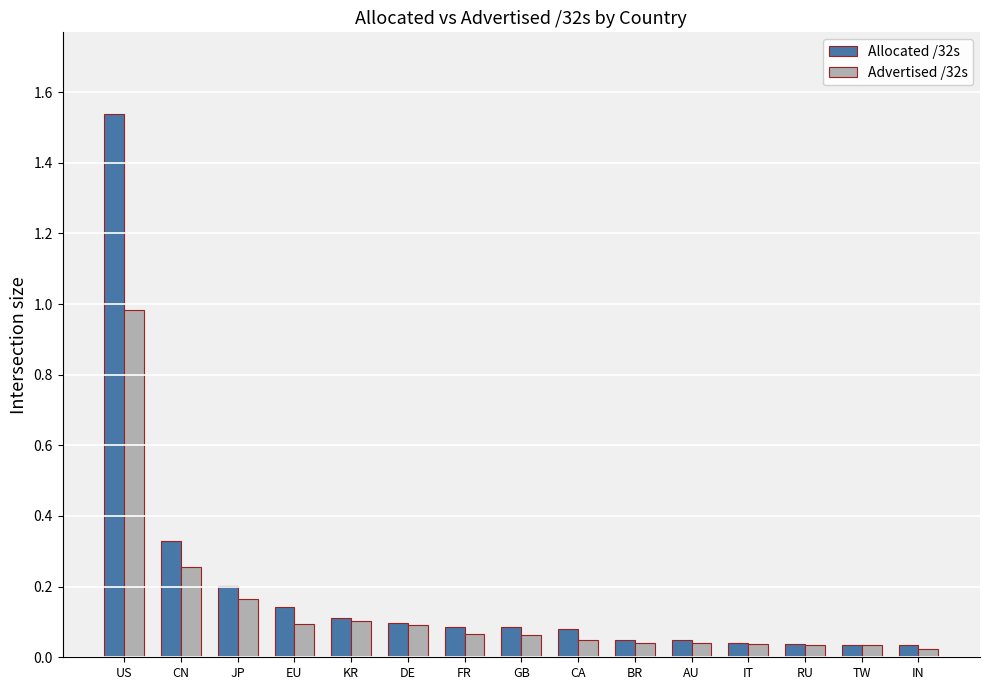

What is the label of the 10th bar from the right?

DE